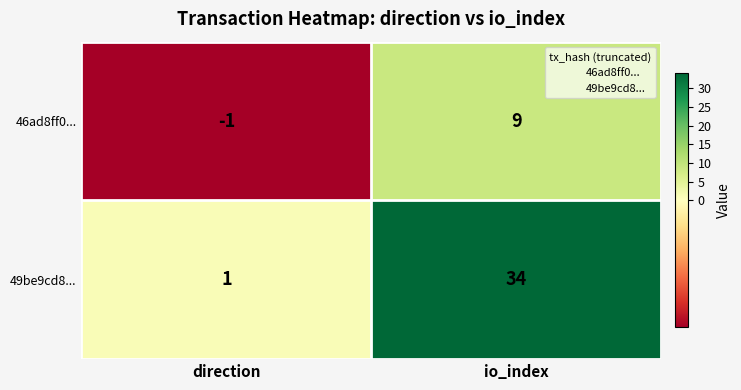

Is it true that 46ad8ff0... equals 14 at io_index?

False